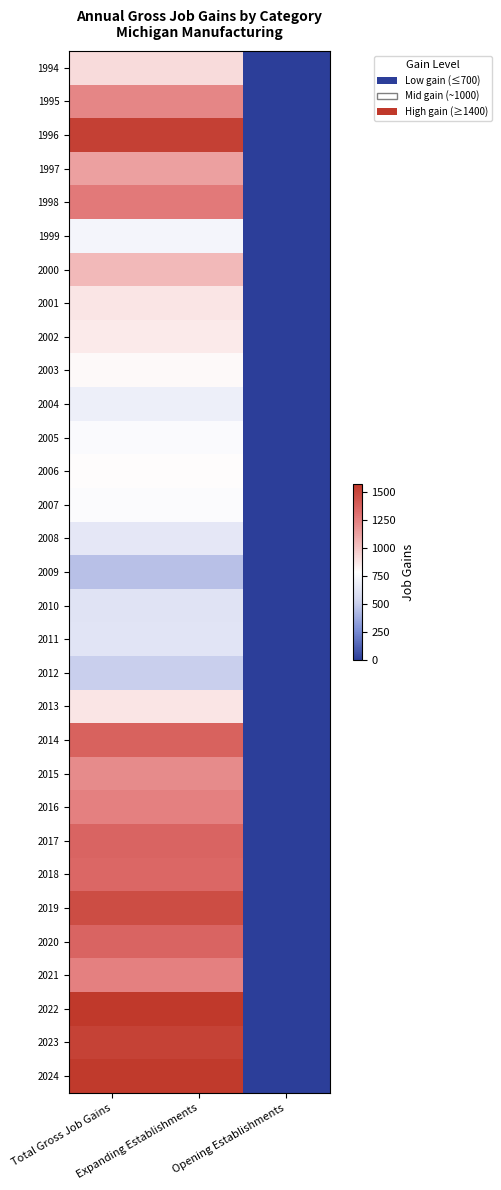

List the series in order of their peak value, highest first.

2022, 2024, 1996, 2023, 2019, 2014, 2020, 2017, 2018, 1998, 2021, 2016, 1995, 2015, 1997, 2000, 1994, 2013, 2001, 2002, 2003, 2006, 2007, 2005, 1999, 2004, 2008, 2011, 2010, 2012, 2009